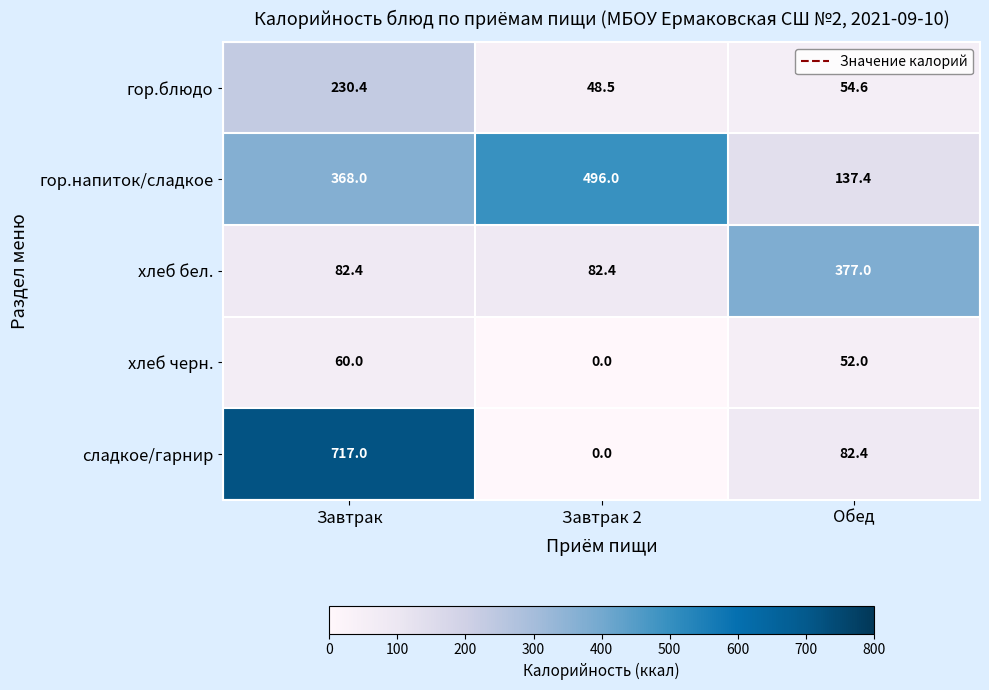

Which series has the largest total across all categories?

гор.напиток/сладкое